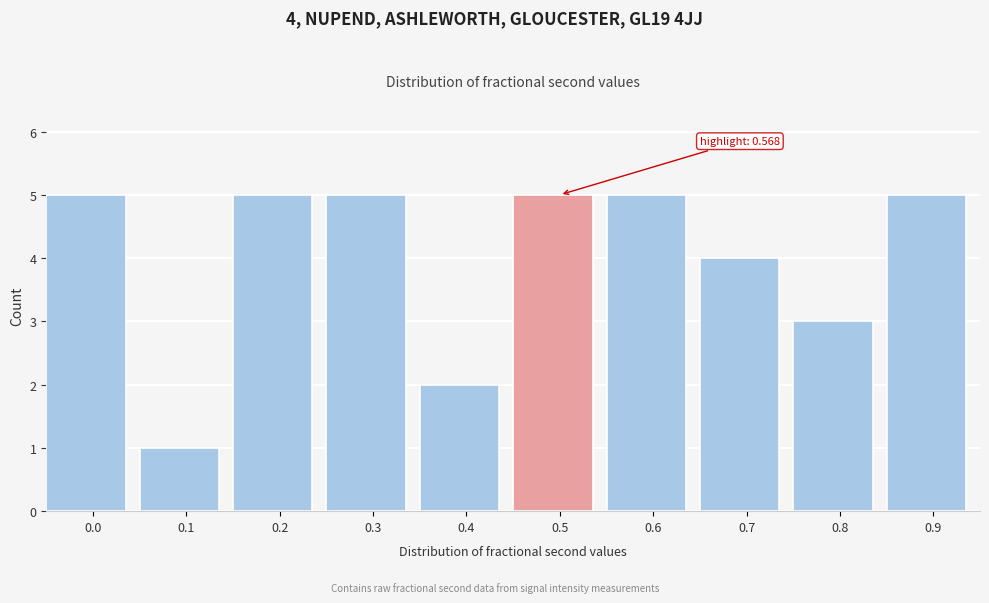

Reading left to right, extract all data points from this chart.

5	1	5	5	2	5	5	4	3	5